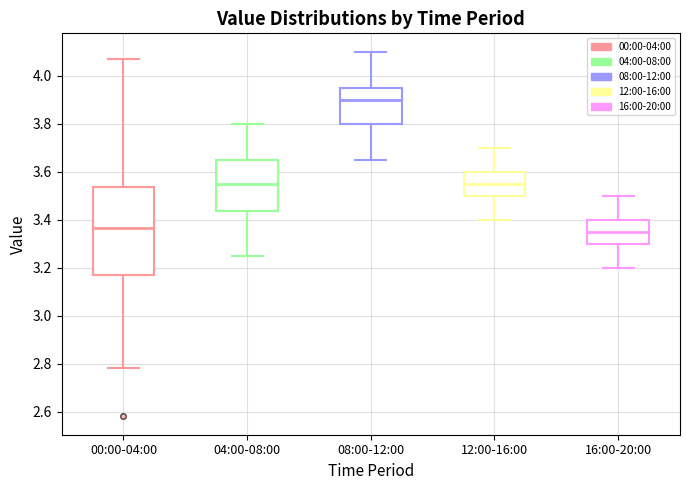

Reading left to right, transcribe this box plot: for each box, give where its median line is, the range the box spans, and where its two whiskers end, as read against the y-axis. The values are not printed on the chart, so give them approximately, as read against the axis.

00:00-04:00: median 3.36, box 3.18 to 3.54, whiskers 2.78 to 4.08
04:00-08:00: median 3.56, box 3.44 to 3.66, whiskers 3.26 to 3.80
08:00-12:00: median 3.90, box 3.80 to 3.96, whiskers 3.66 to 4.10
12:00-16:00: median 3.56, box 3.50 to 3.60, whiskers 3.40 to 3.70
16:00-20:00: median 3.36, box 3.30 to 3.40, whiskers 3.20 to 3.50